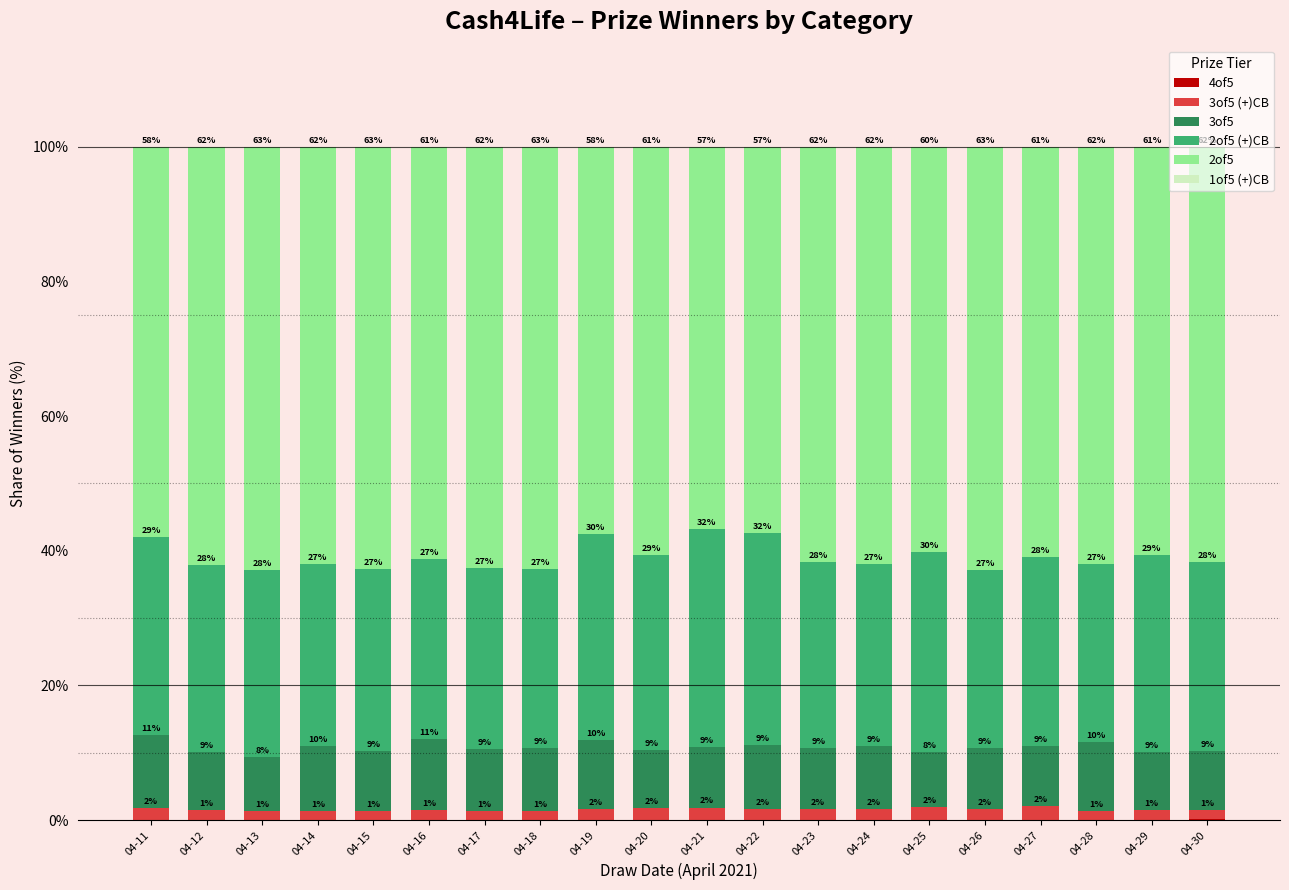

What is the total value across all series at 04-21?

100.0